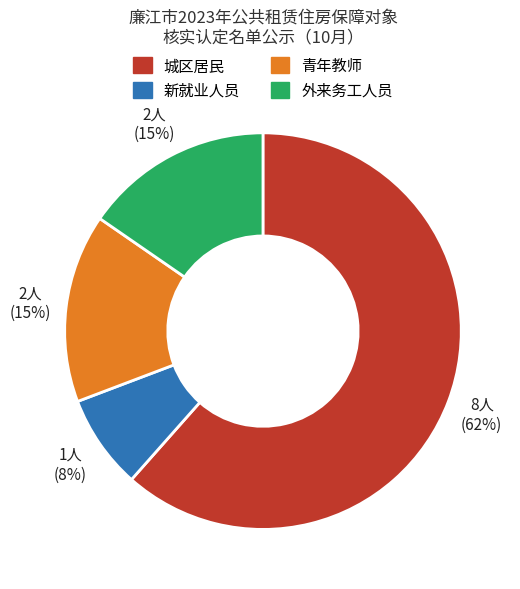

To the nearest percent, what is the difference between the largest and smallest slice percentages?

54%